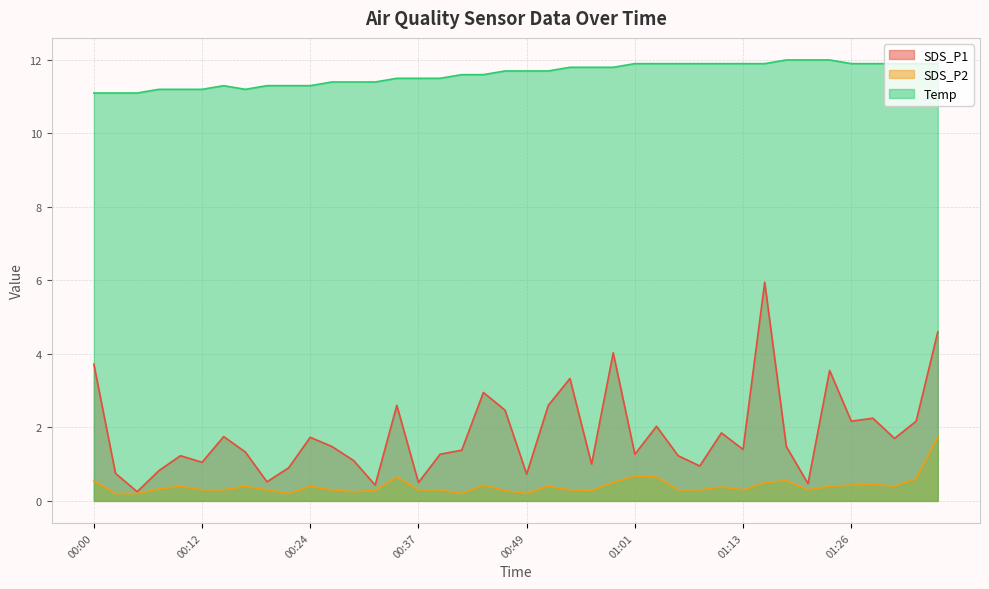

What is the total value across all series at 01:04?

14.6